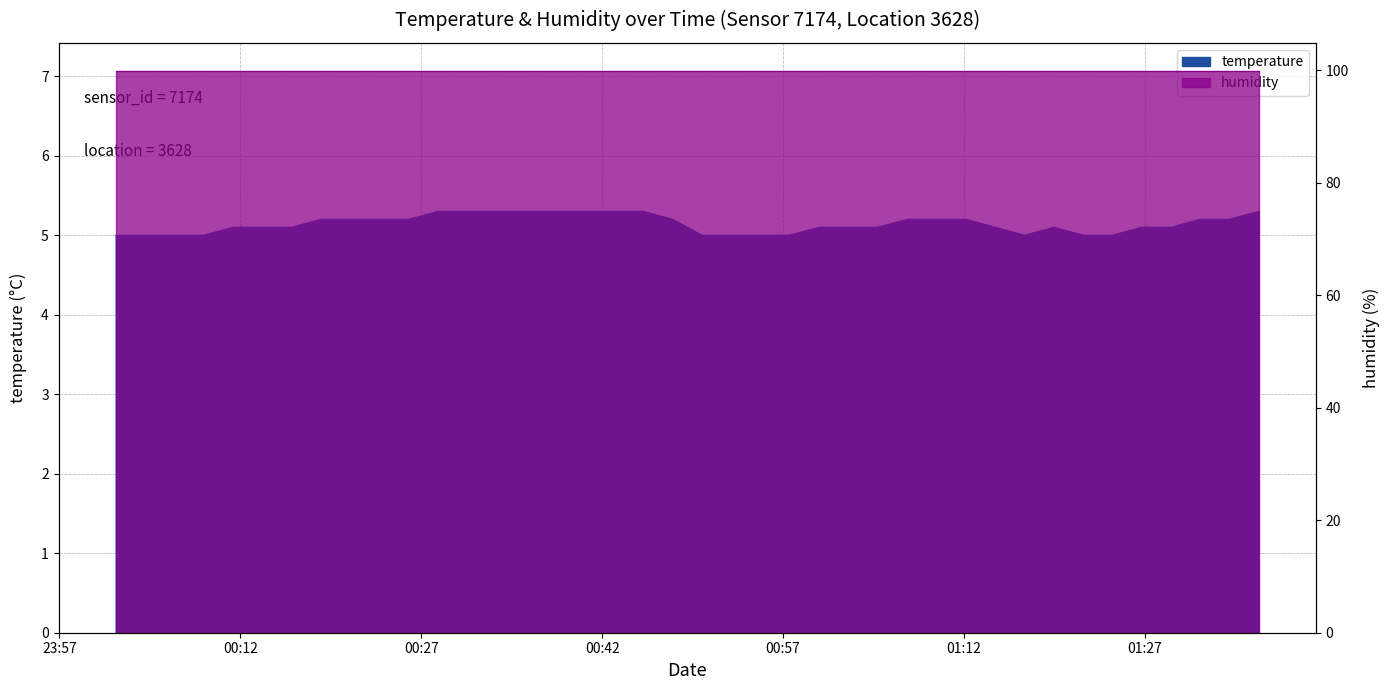

True or false: the data shows 6.6 at 2024-02-26T01:24:18.

False